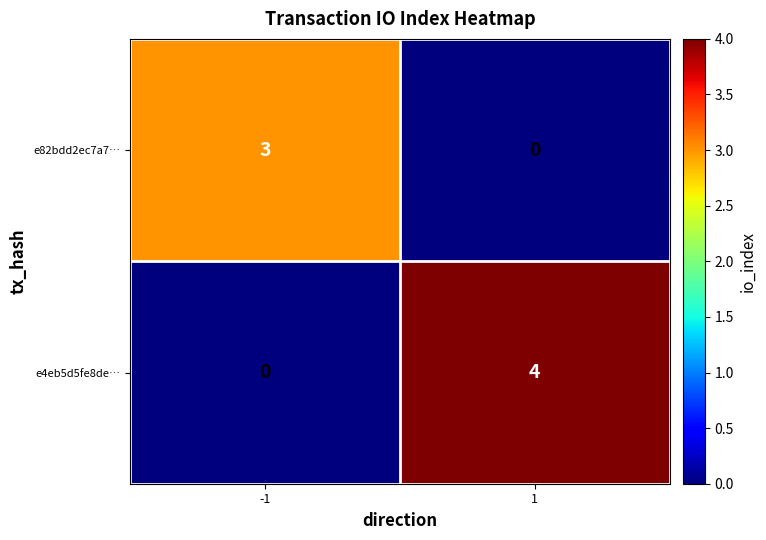

List the series in order of their peak value, highest first.

e4eb5d5fe8de…, e82bdd2ec7a7…